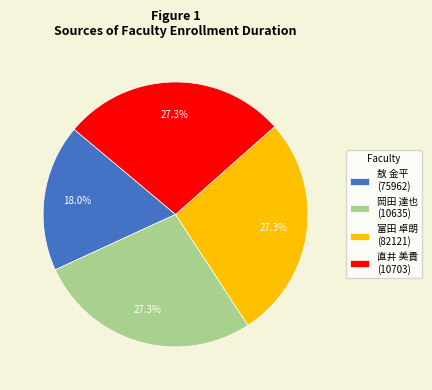

To the nearest percent, what is the difference between the largest and smallest slice percentages?

9%